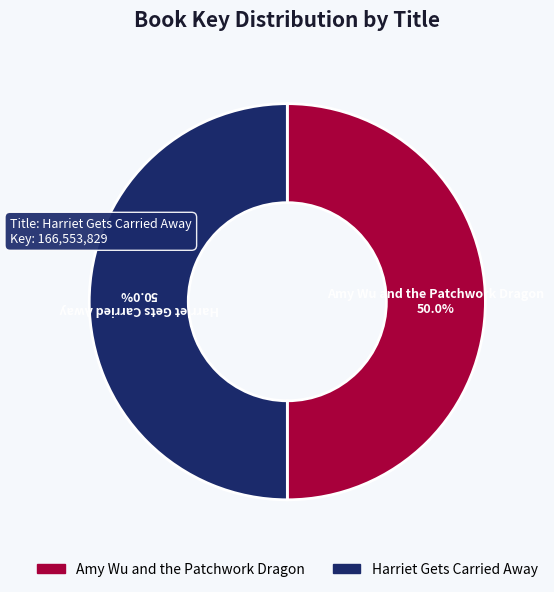

Count the number of slices in the pie.

2